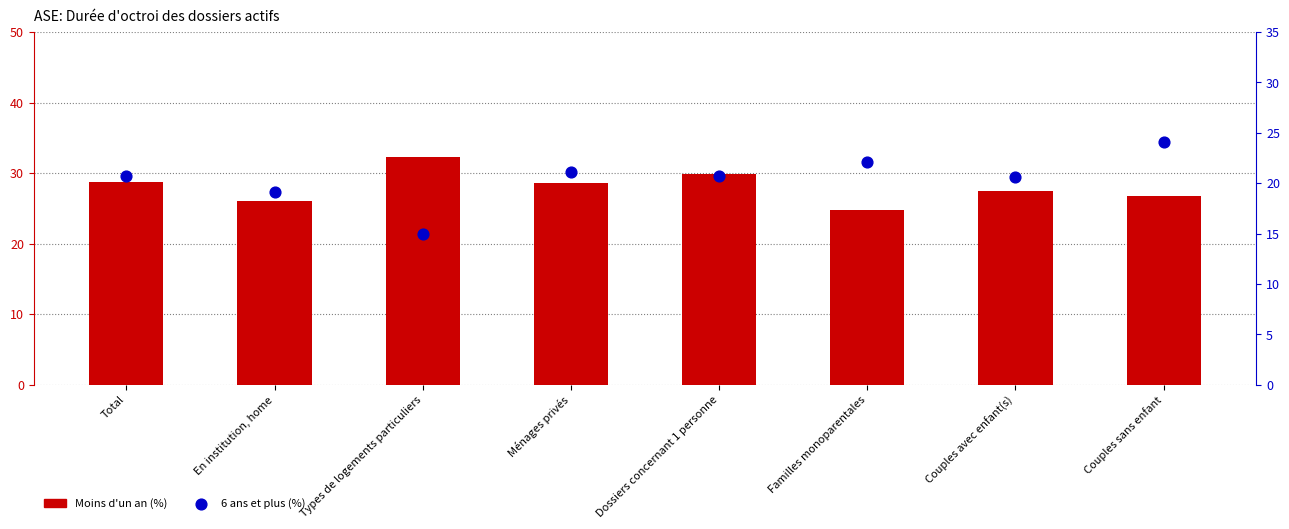

Which series has the largest total across all categories?

Moins d'un an (%)